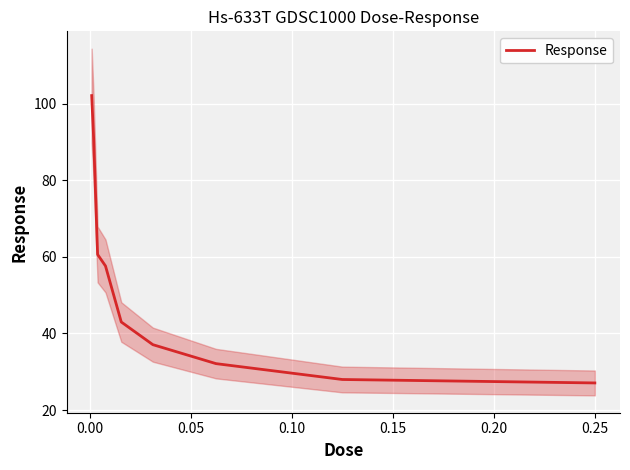

Does the chart display data point markers on the line(s)?

No